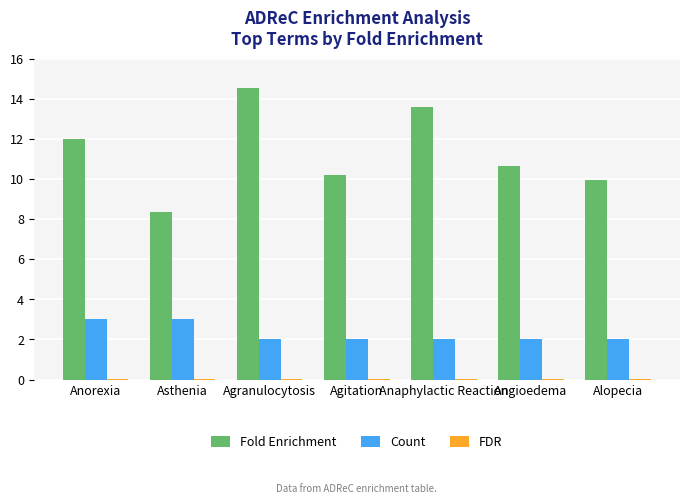

How many groups of bars are there?

7